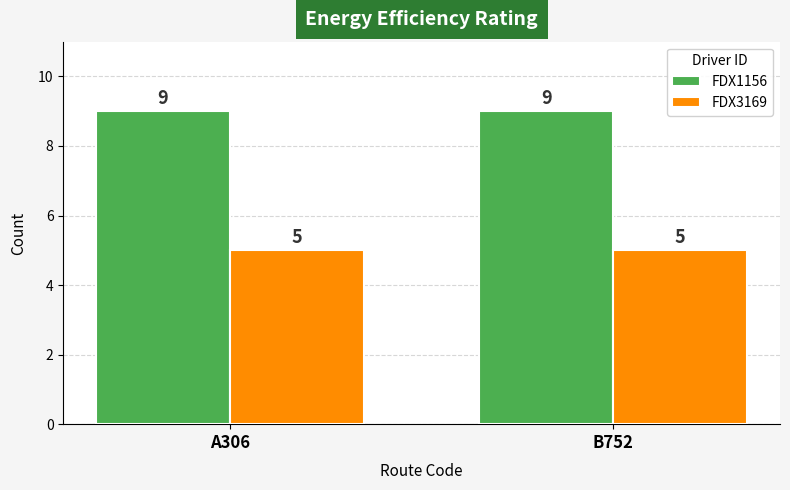

What position from the right is A306?

2